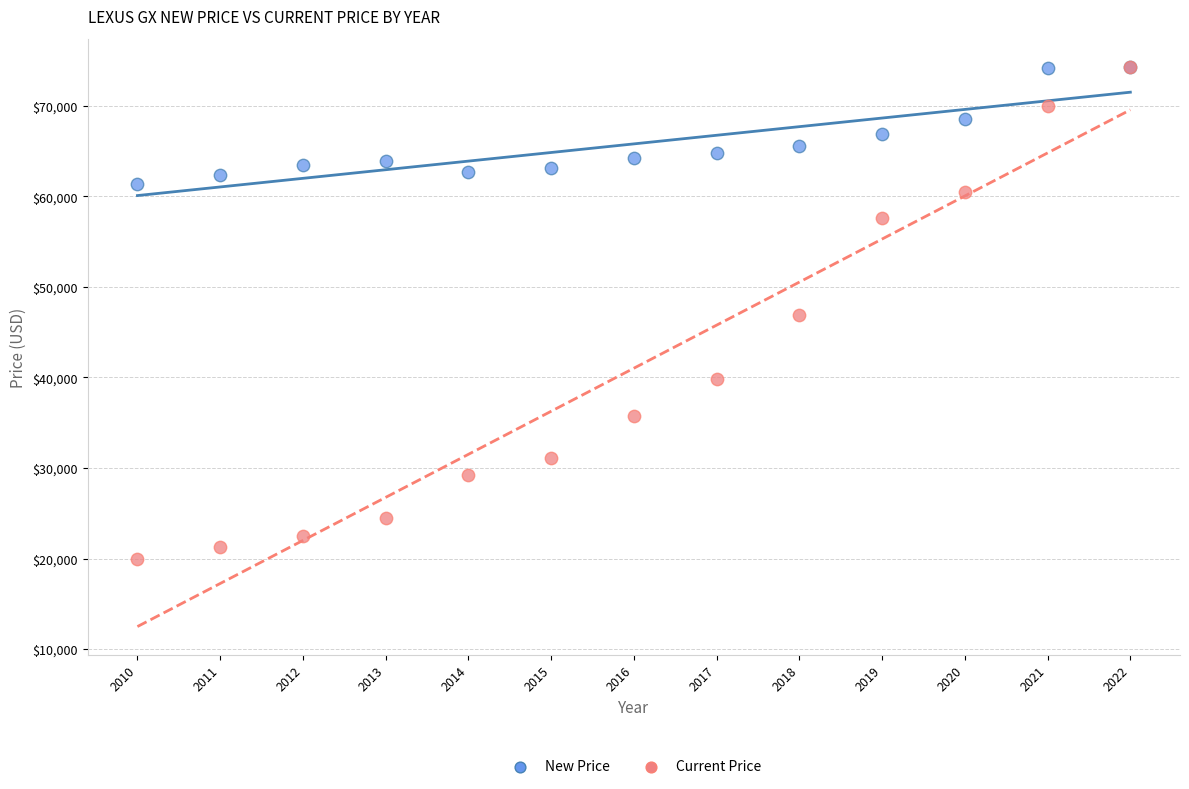

What are all the series names shown in the legend?

New Price, Current Price